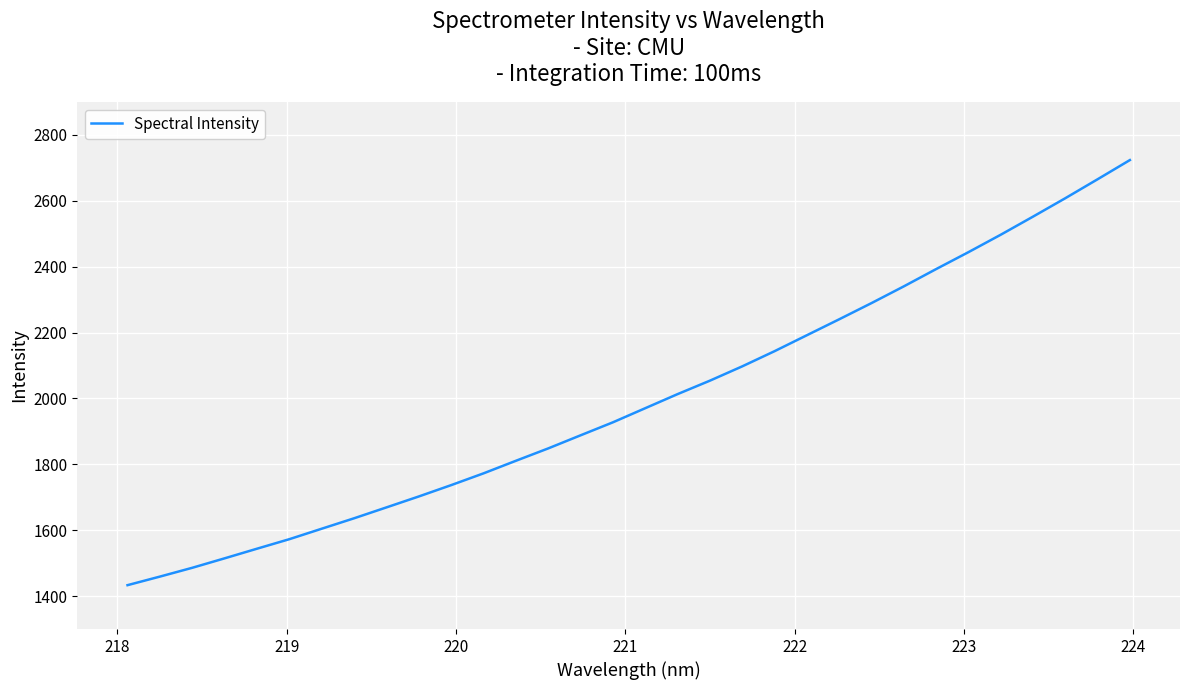

What is the smallest value displayed?

1433.2